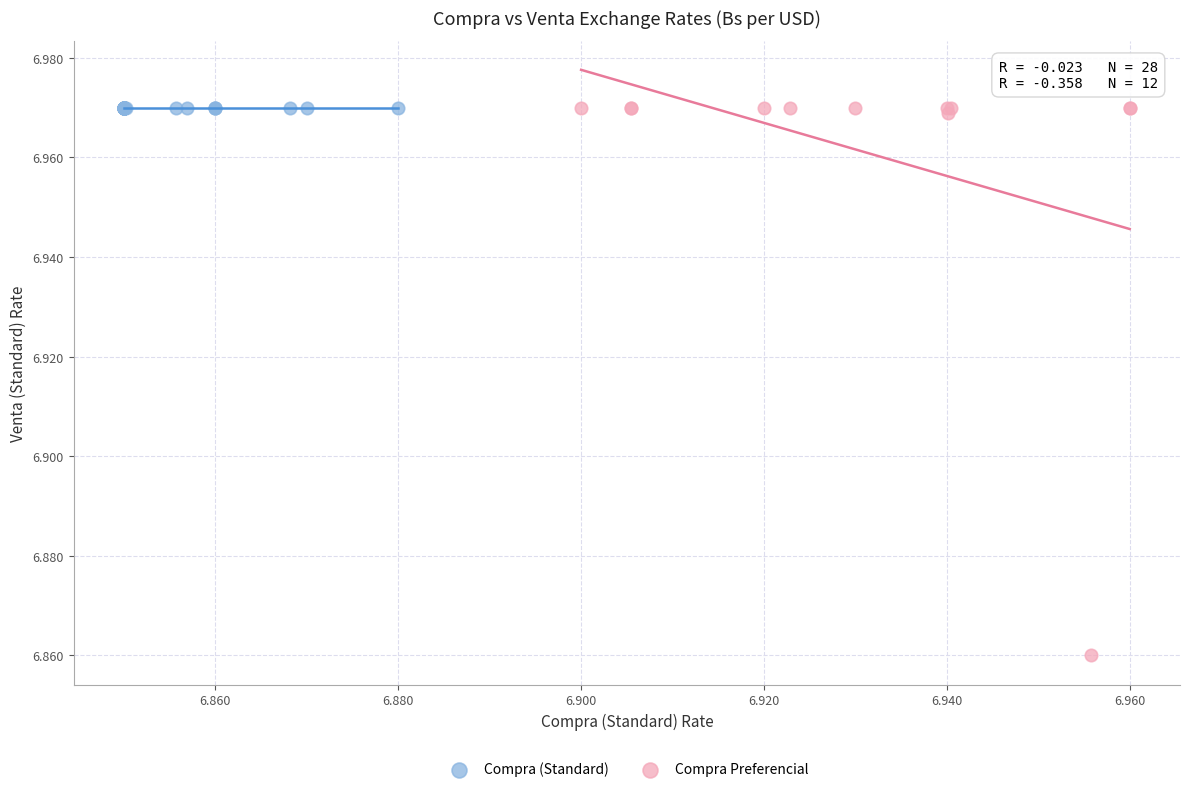

Which series contains the lowest Y value?

Compra Preferencial